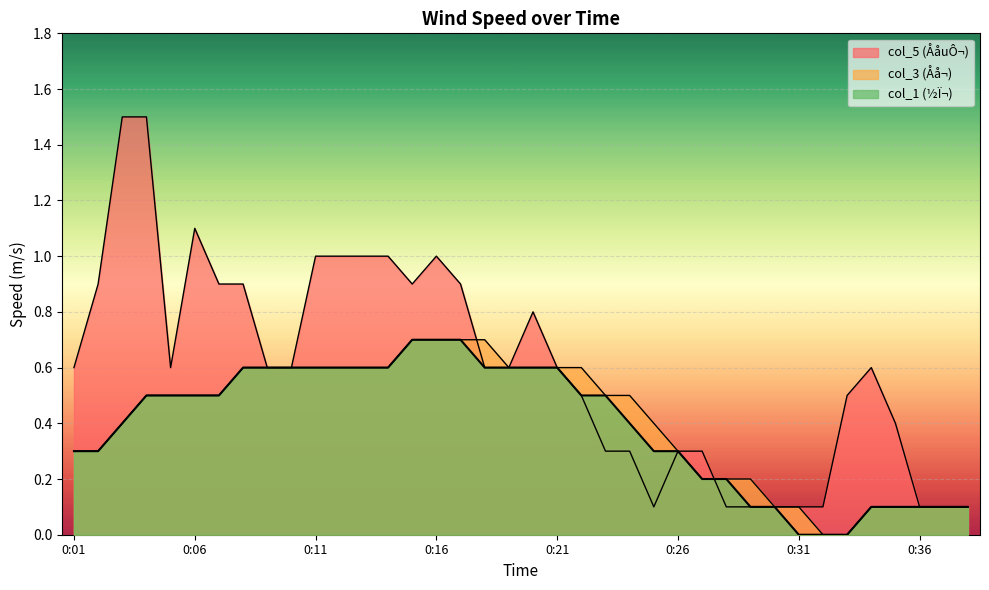

How many lines are shown in the chart?

3